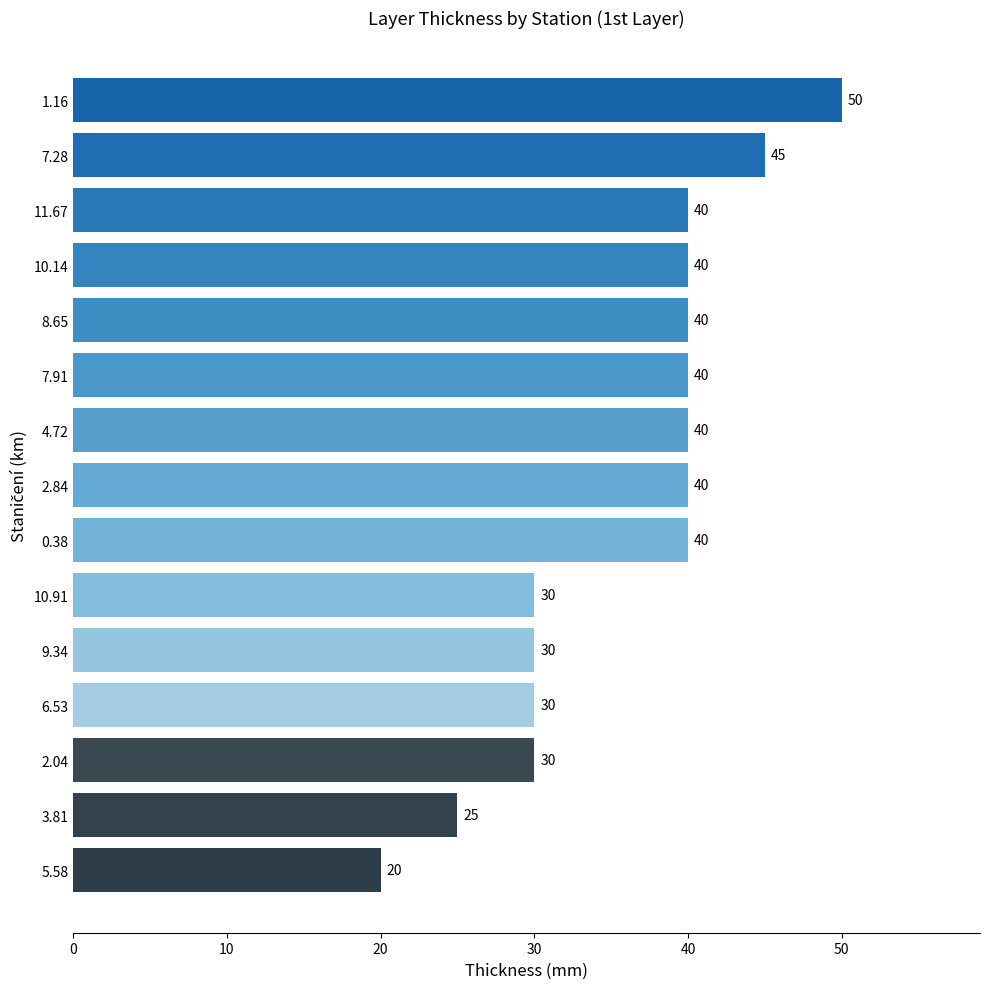

What is the sum of all values?

540